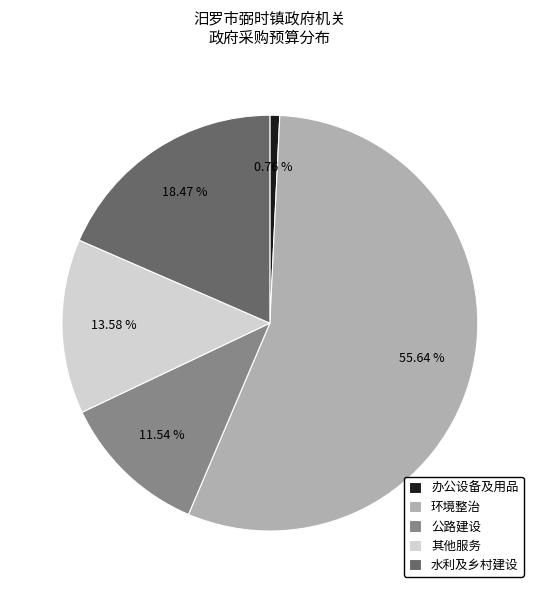

To the nearest percent, what is the difference between the largest and smallest slice percentages?

55%